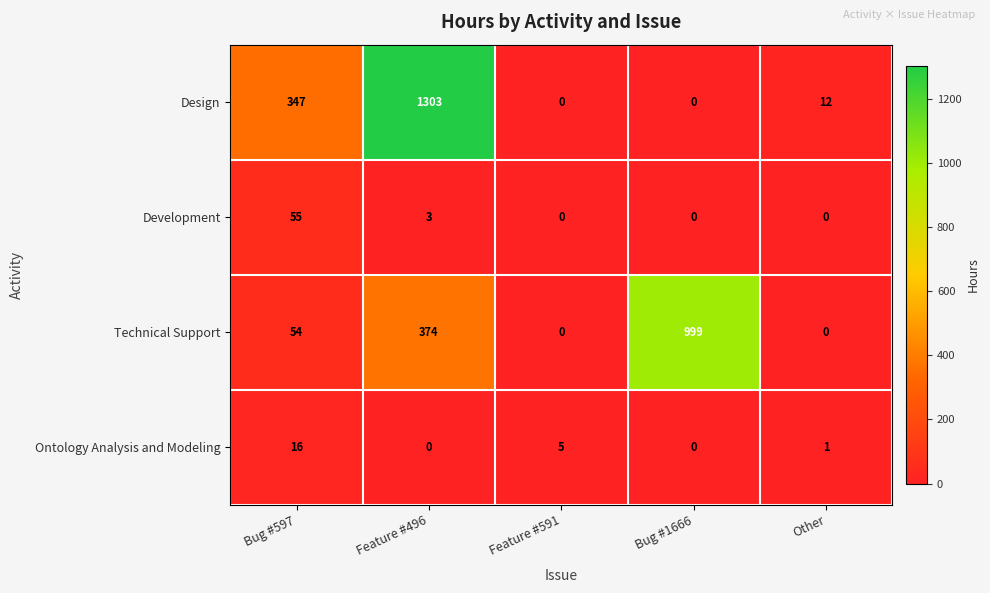

How many categories are shown in the chart?

5